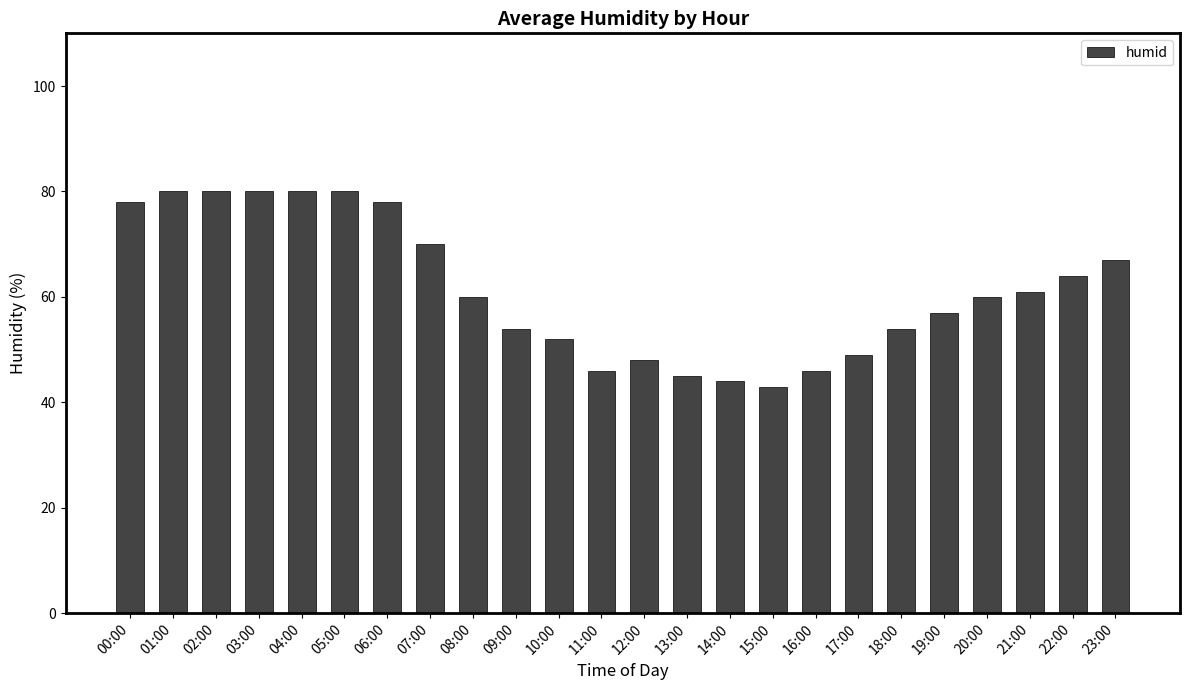

Is it true that the value at 18:00 is 54?

True